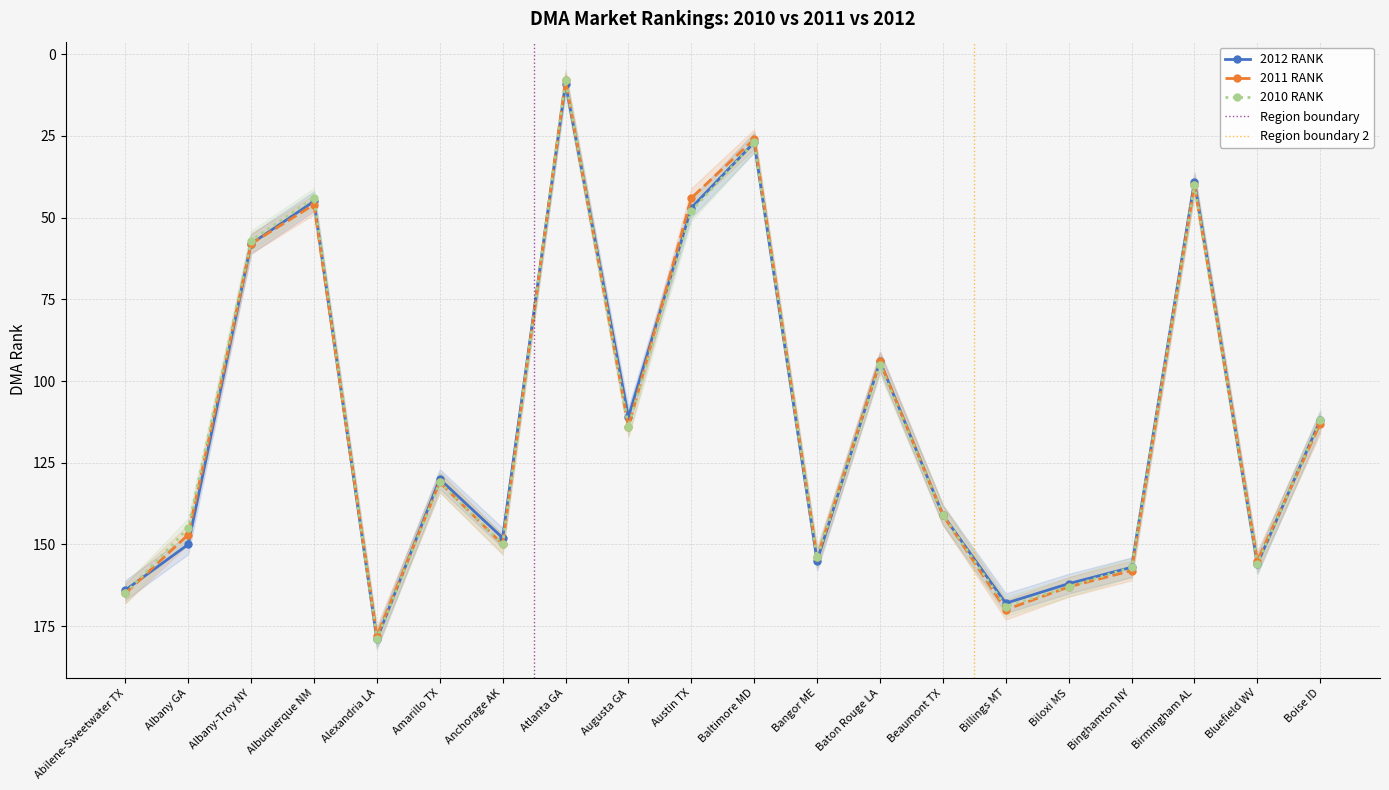

What position from the right is Alexandria LA?

16